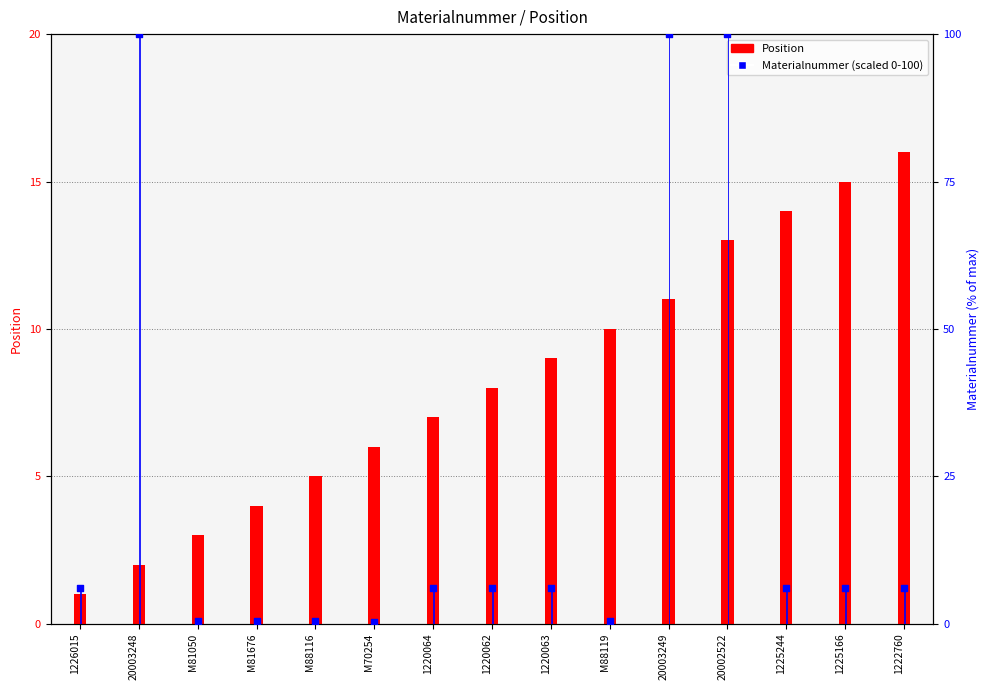

Which series has the largest total across all categories?

Materialnummer (scaled)